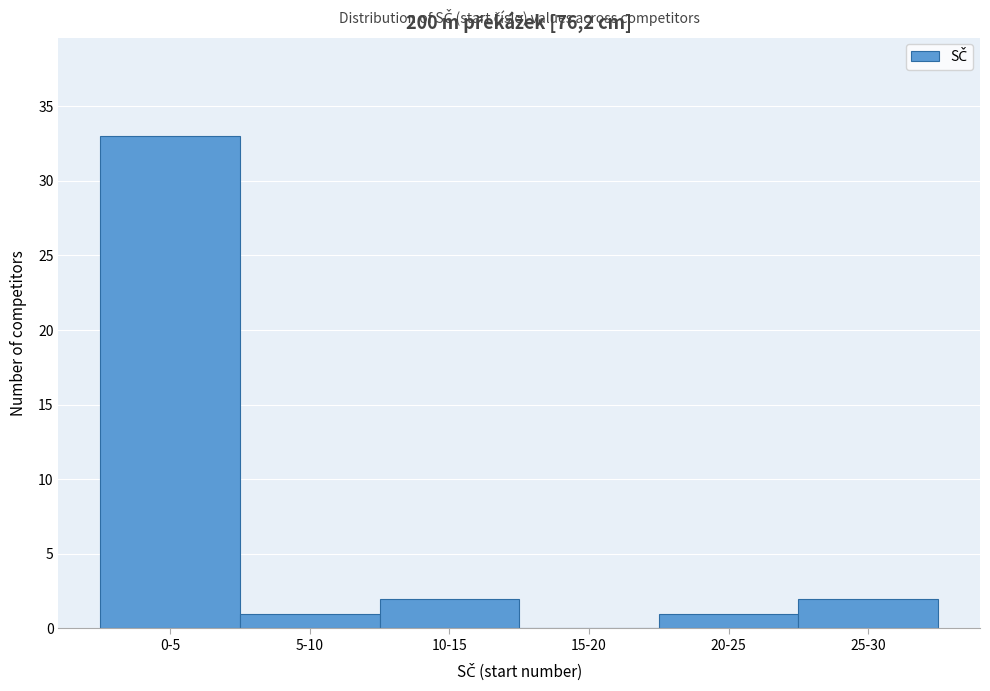

Reading left to right, list all the values displayed in this chart.

0-5=33	5-10=1	10-15=2	15-20=0	20-25=1	25-30=2